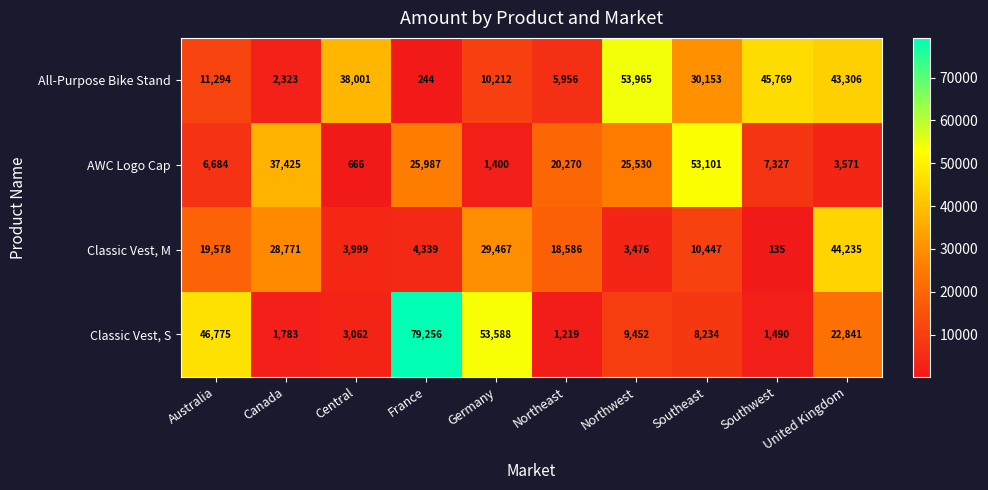

The value of AWC Logo Cap at Australia is 3774. True or false?

False